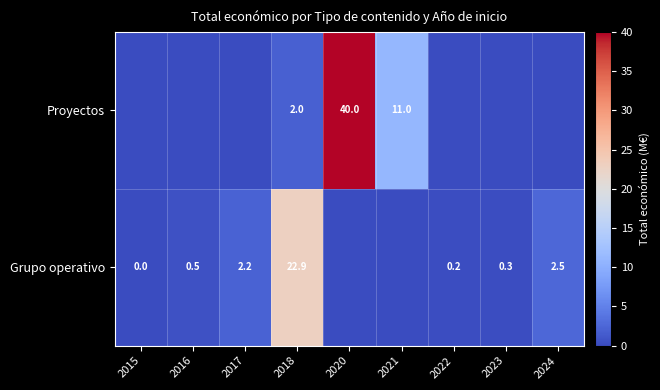

The Grupo operativo series shows 22.9 at 2018. True or false?

True